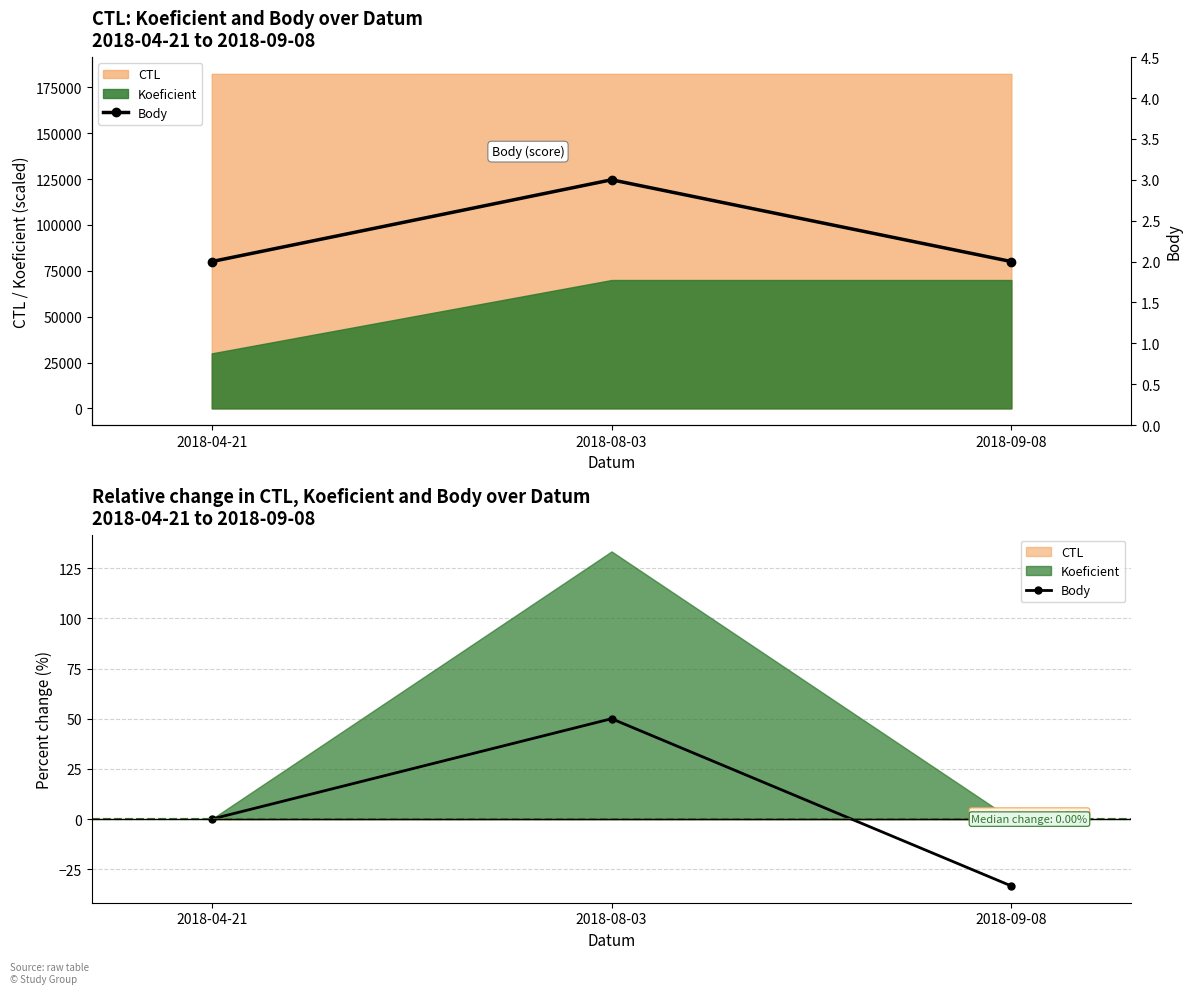

Reading left to right, what are all the values shown in this chart?

2	3	2